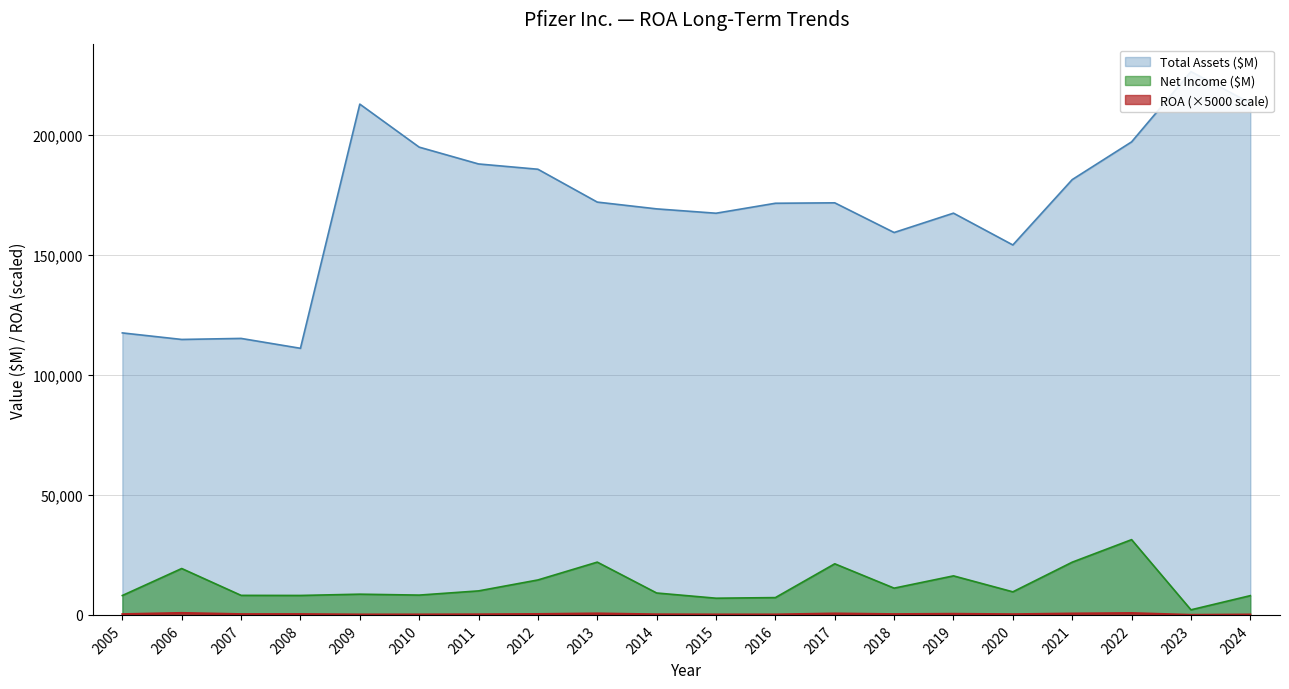

True or false: ROA has more than 0 points higher than both neighbors.

True